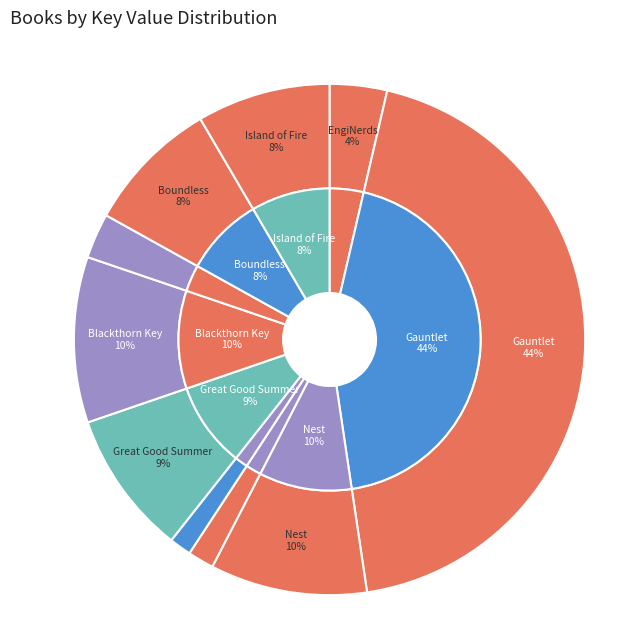

How many slices are in this pie chart?

10